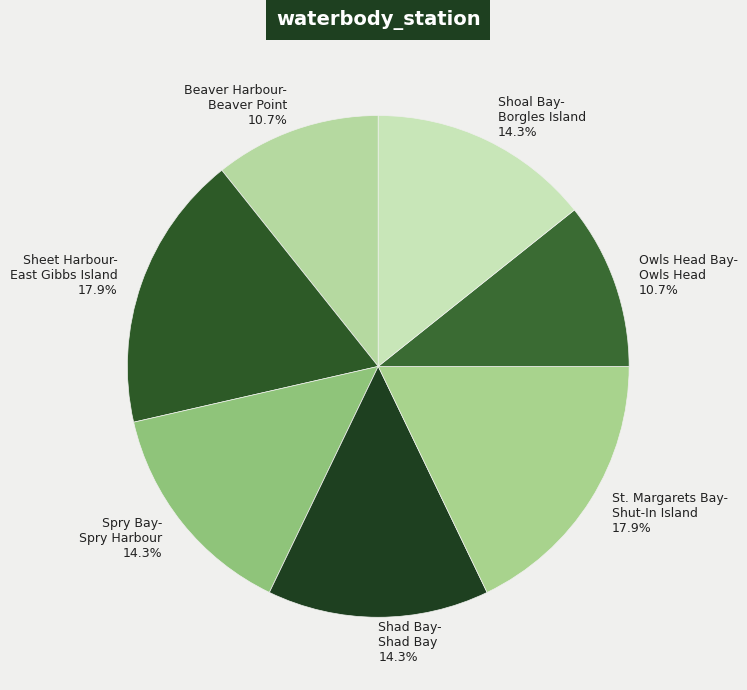

Is Spry Bay- Spry Harbour 14.3% the majority of the pie?

No